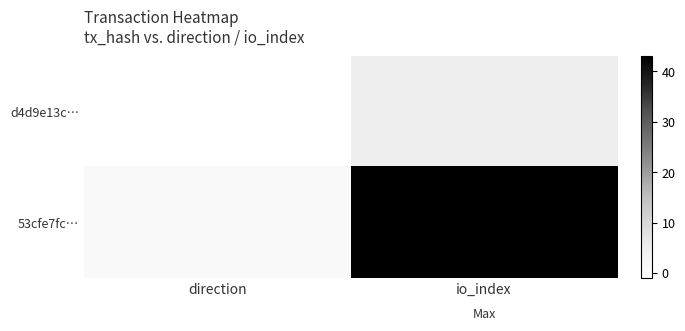

Reading left to right, what are all the values shown in this chart?

d4d9e13c…: direction=-1	io_index=5
53cfe7fc…: direction=1	io_index=43